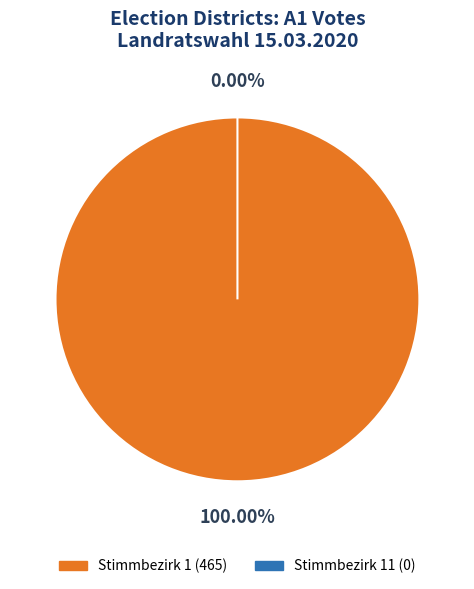

True or false: 11 accounts for 9% of the total.

False